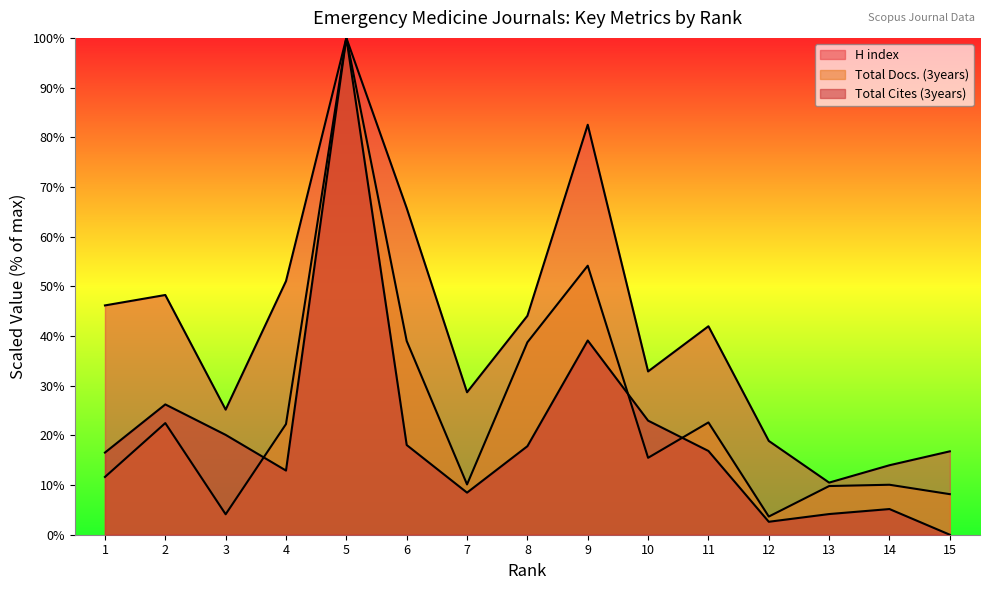

How many series are shown in this chart?

3